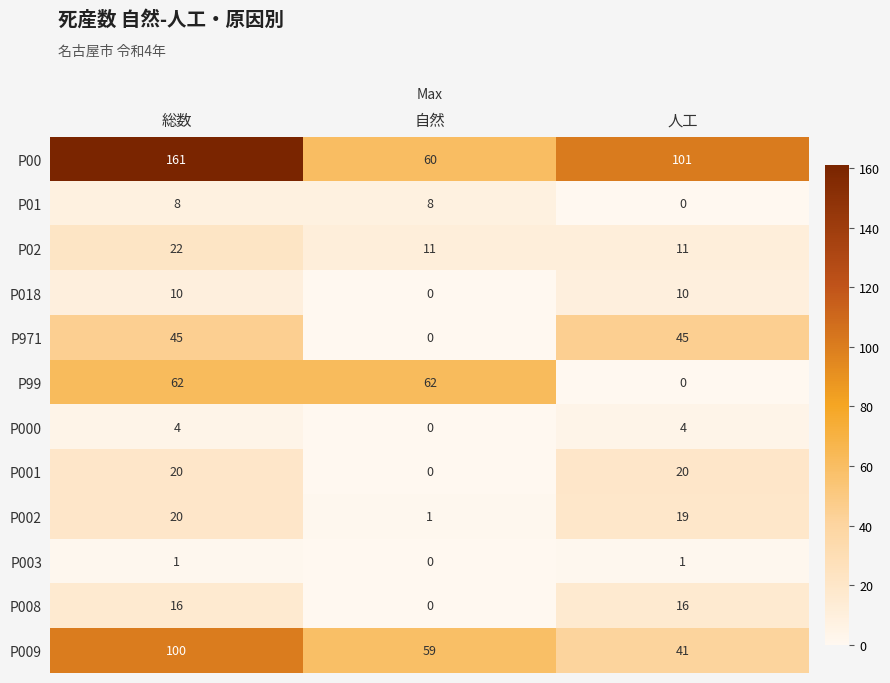

What is the difference between the second highest and minimum values in the P002 series?

18